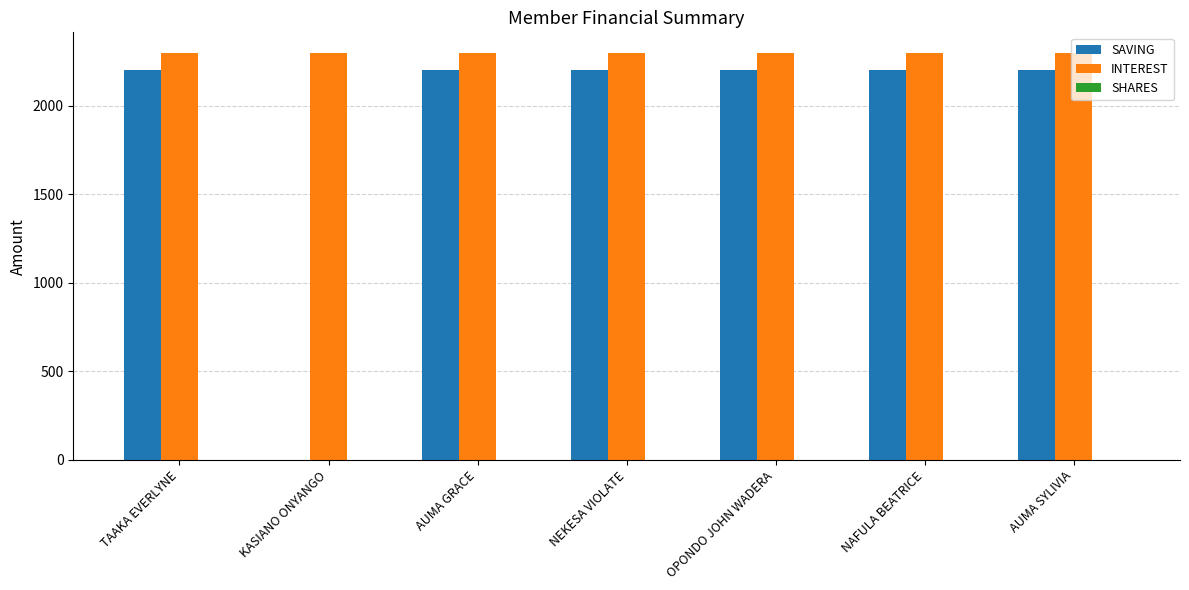

Which series has the largest total across all categories?

INTEREST